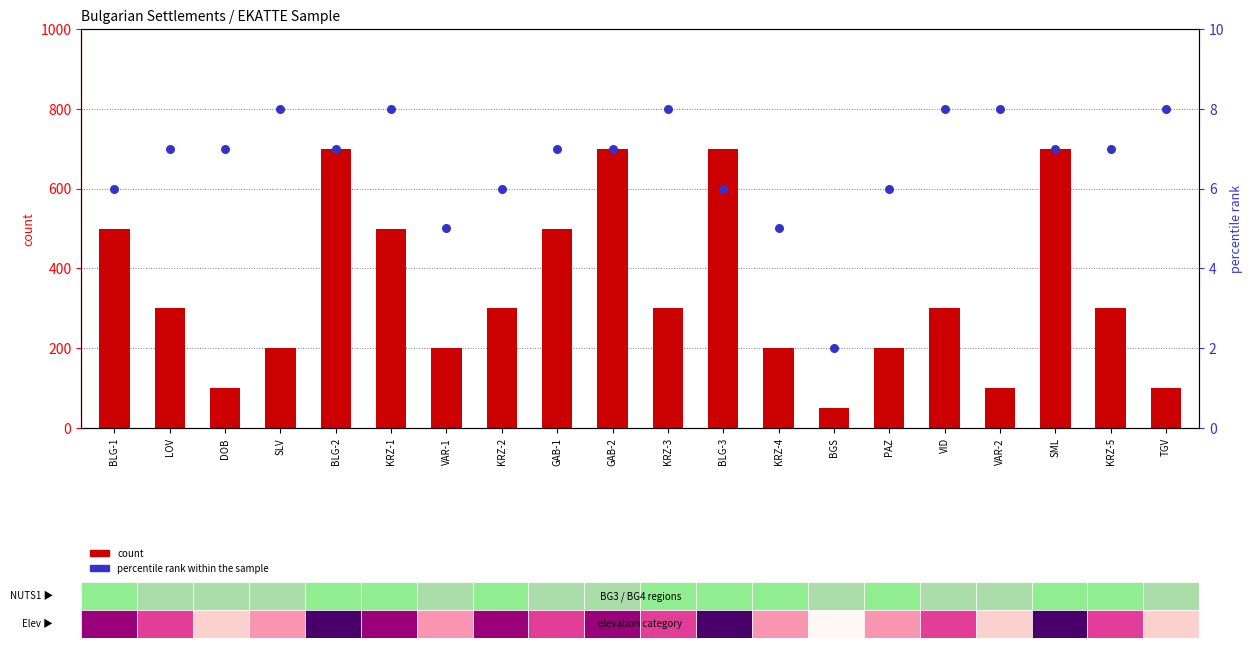

What is the total value across all series at VAR-1?

205